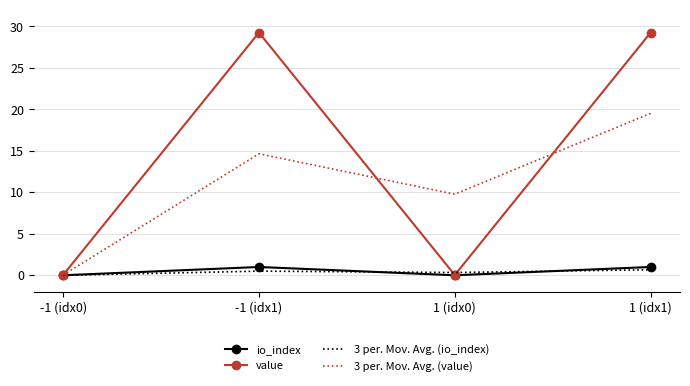

At which category is the sum across all series the highest?

1 (idx1)